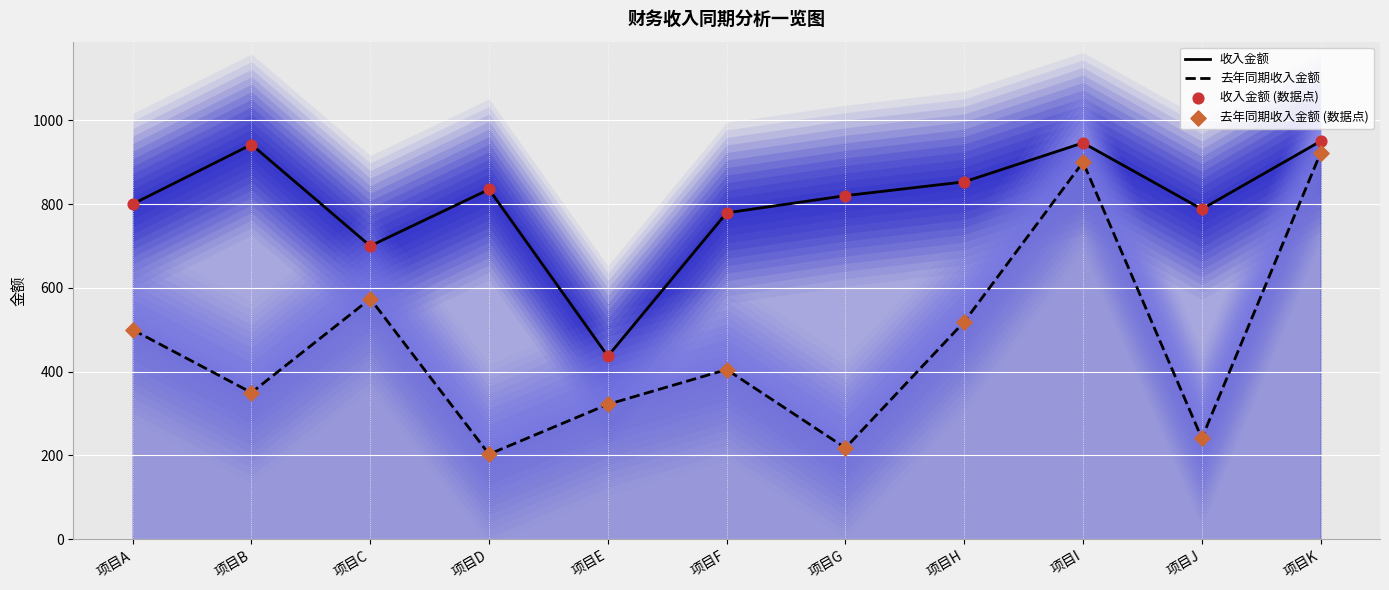

Which series reaches the maximum Y coordinate?

收入金额